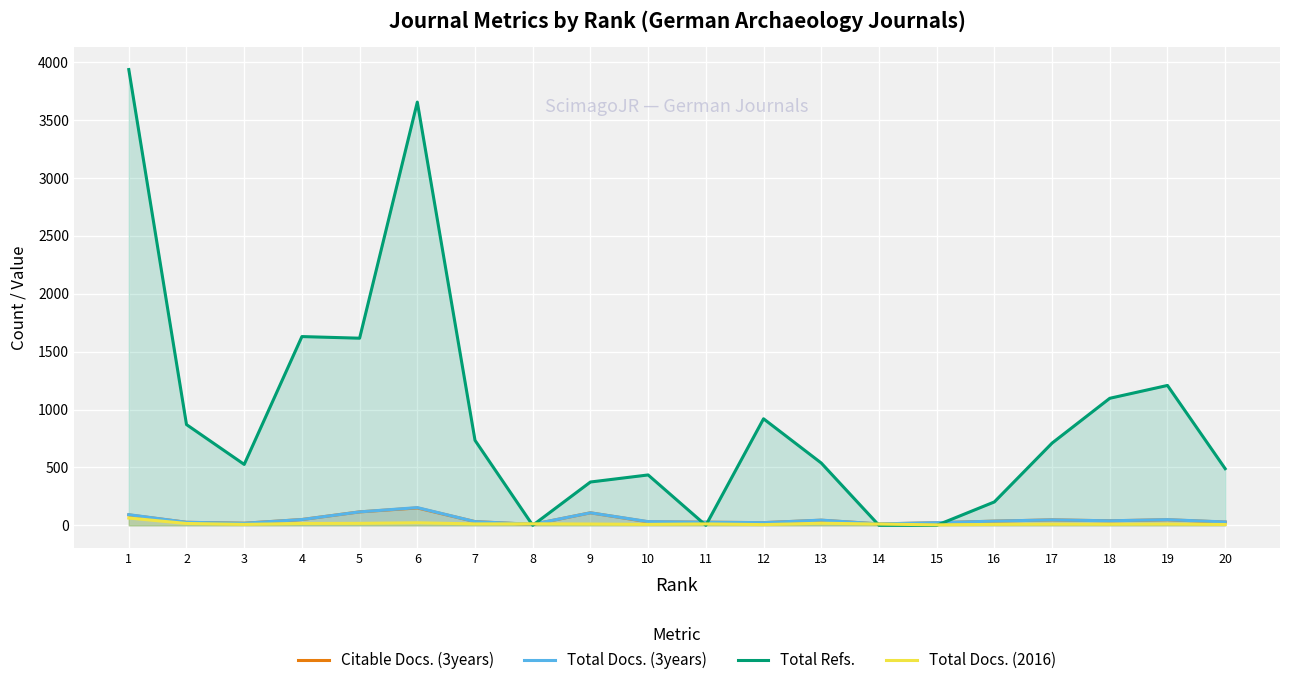

True or false: Total Refs. has more than 2 points higher than both neighbors.

True